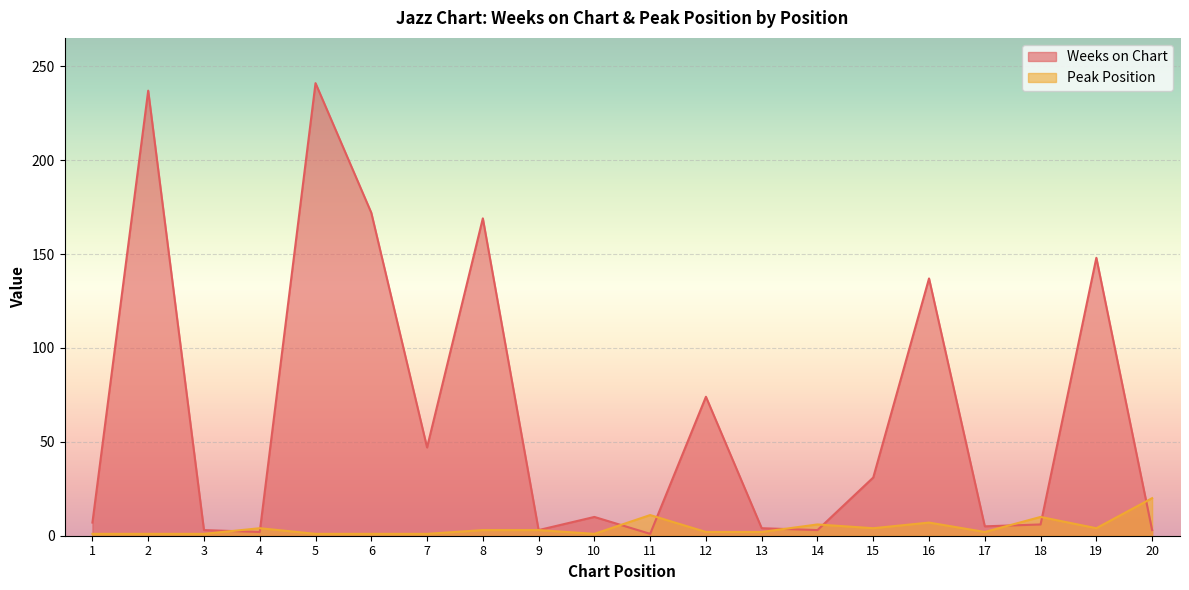

What is the value of the Peak Position point at the 15th from the left?

4